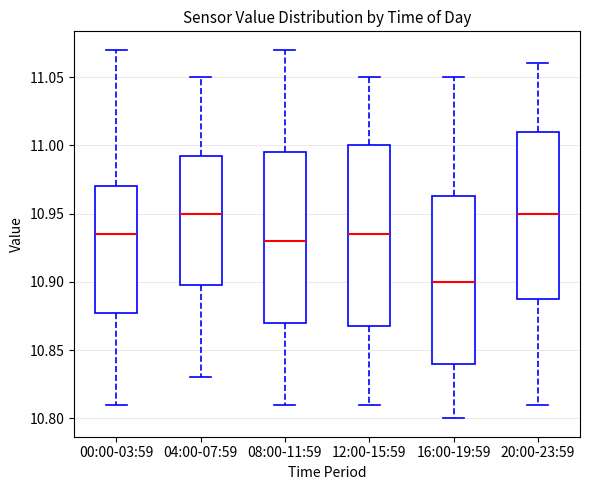

Reading left to right, read every box against the y-axis: the position of its median line, the range the box covers, and the ends of its whiskers. The values are not printed on the chart, so give them approximately, as read against the axis.

00:00-03:59: median 10.935, box 10.880 to 10.970, whiskers 10.810 to 11.070
04:00-07:59: median 10.950, box 10.900 to 10.995, whiskers 10.830 to 11.050
08:00-11:59: median 10.930, box 10.870 to 10.995, whiskers 10.810 to 11.070
12:00-15:59: median 10.935, box 10.870 to 11.000, whiskers 10.810 to 11.050
16:00-19:59: median 10.900, box 10.840 to 10.965, whiskers 10.800 to 11.050
20:00-23:59: median 10.950, box 10.890 to 11.010, whiskers 10.810 to 11.060